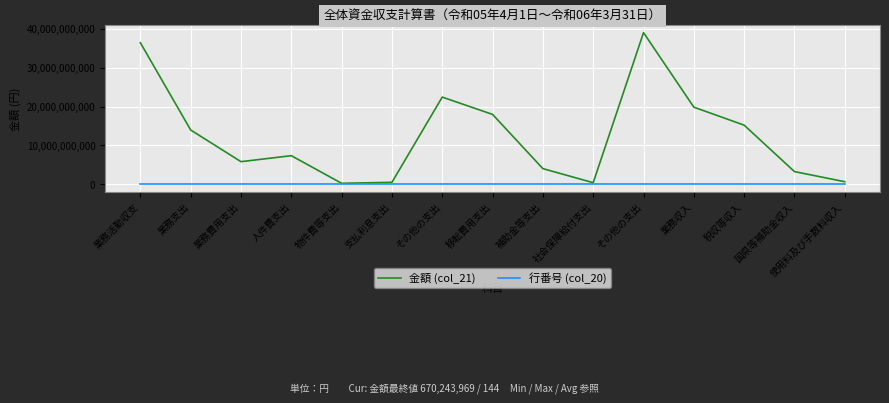

What are all the series names shown in the legend?

金額 (col_21), 行番号 (col_20)